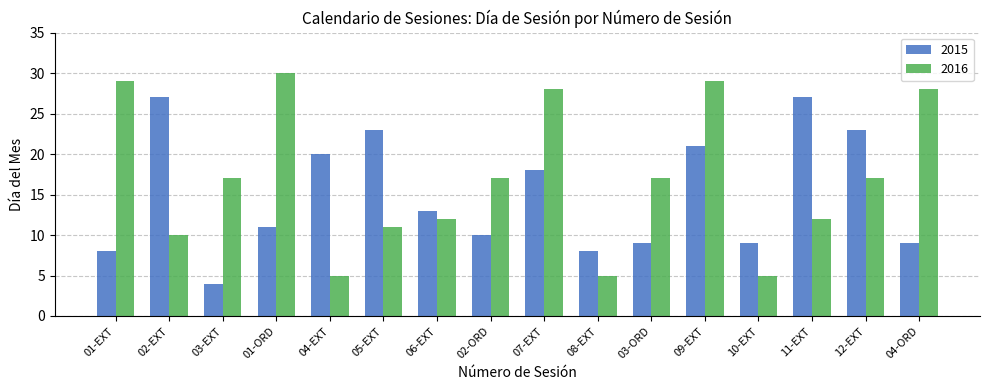

The value of 2015 at 09-EXT is 13. True or false?

False